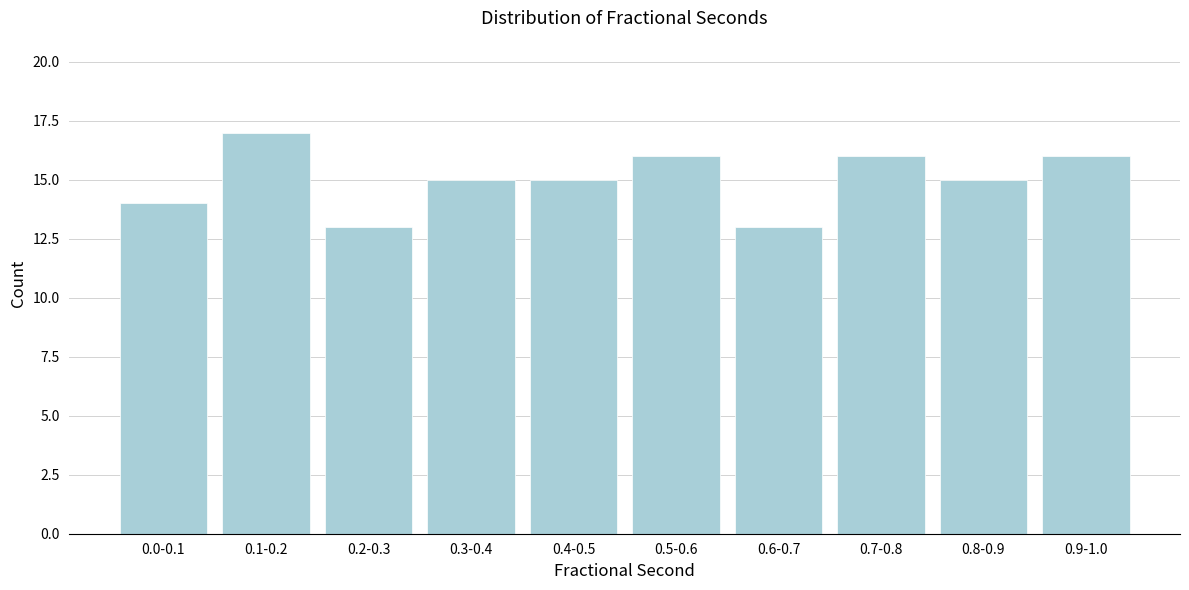

Reading left to right, what are all the values shown in this chart?

0.0-0.1=14	0.1-0.2=17	0.2-0.3=13	0.3-0.4=15	0.4-0.5=15	0.5-0.6=16	0.6-0.7=13	0.7-0.8=16	0.8-0.9=15	0.9-1.0=16